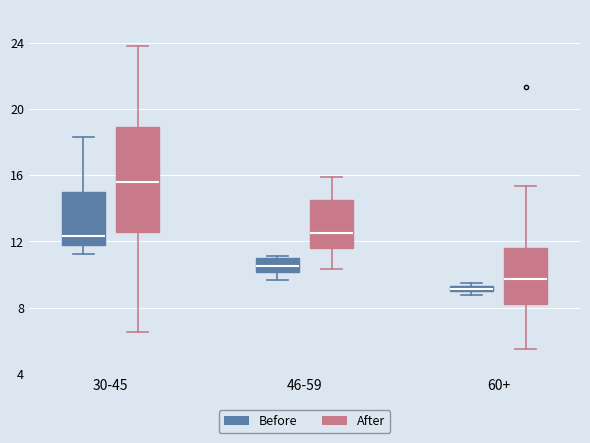

Where does the upper whisker of the box for 60+ (After) end on the y-axis? The values are not printed on the chart, so give them approximately, as read against the axis.

15.5